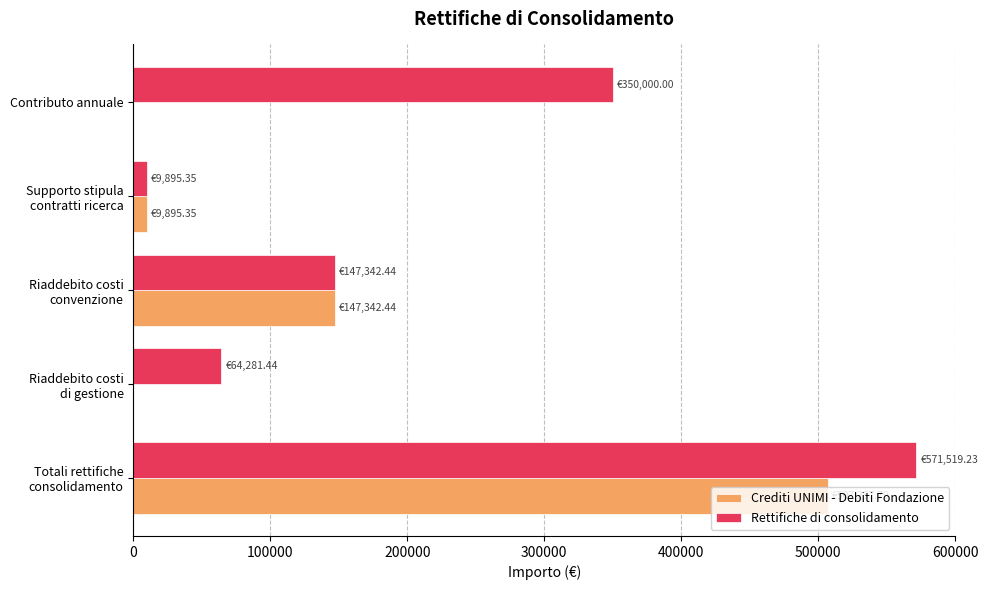

How many distinct data groups are displayed?

2